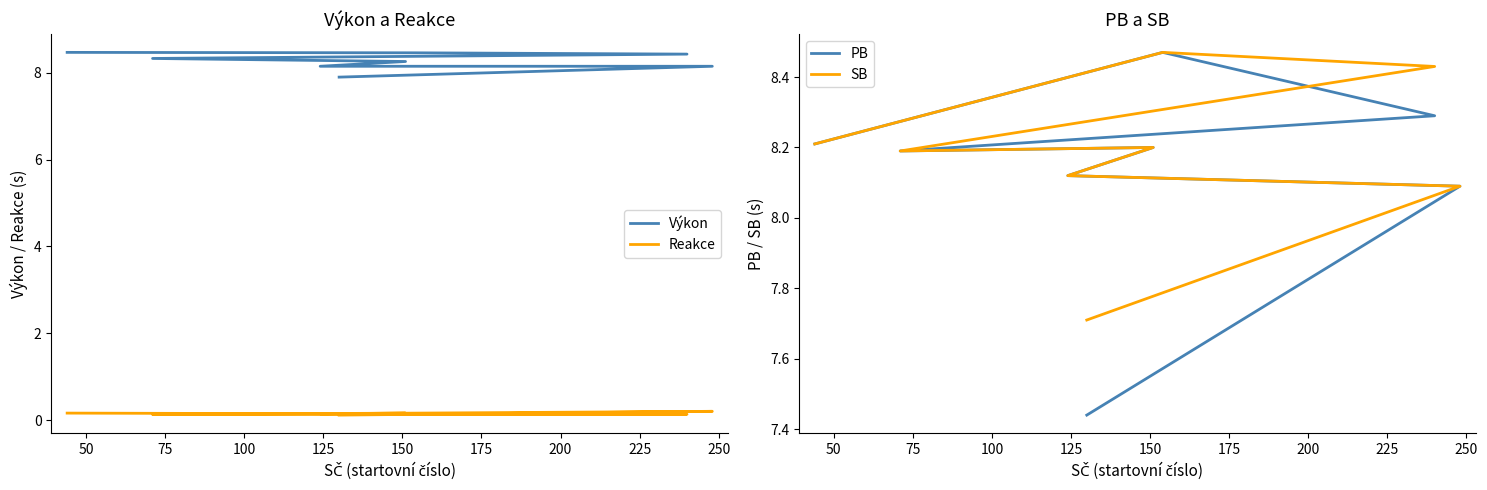

Which series changed the most between 75 and 100?

Výkon